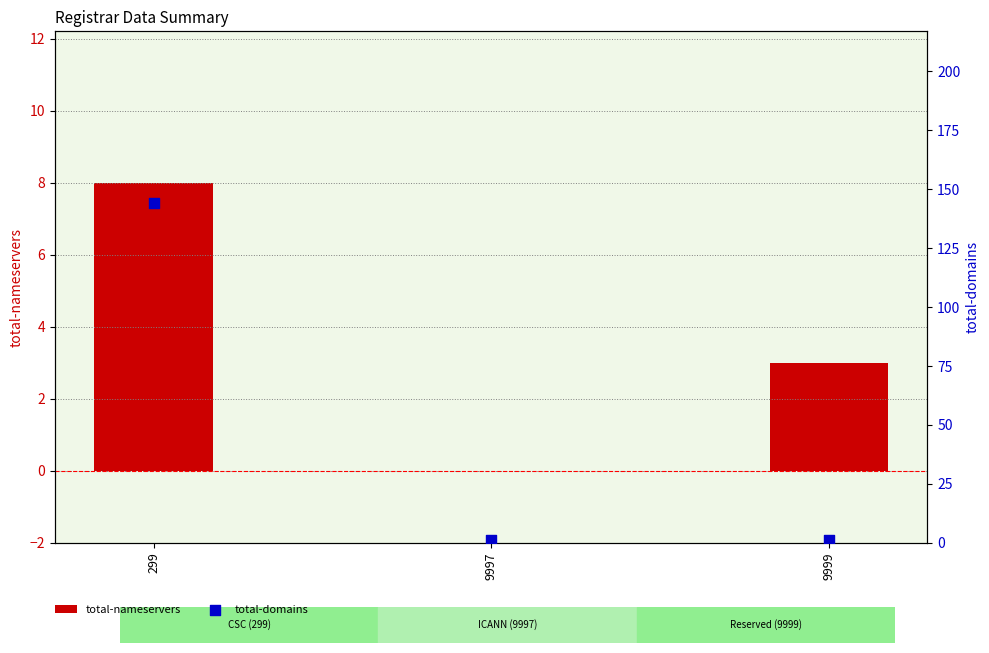

Which series reaches the maximum Y coordinate?

total-domains